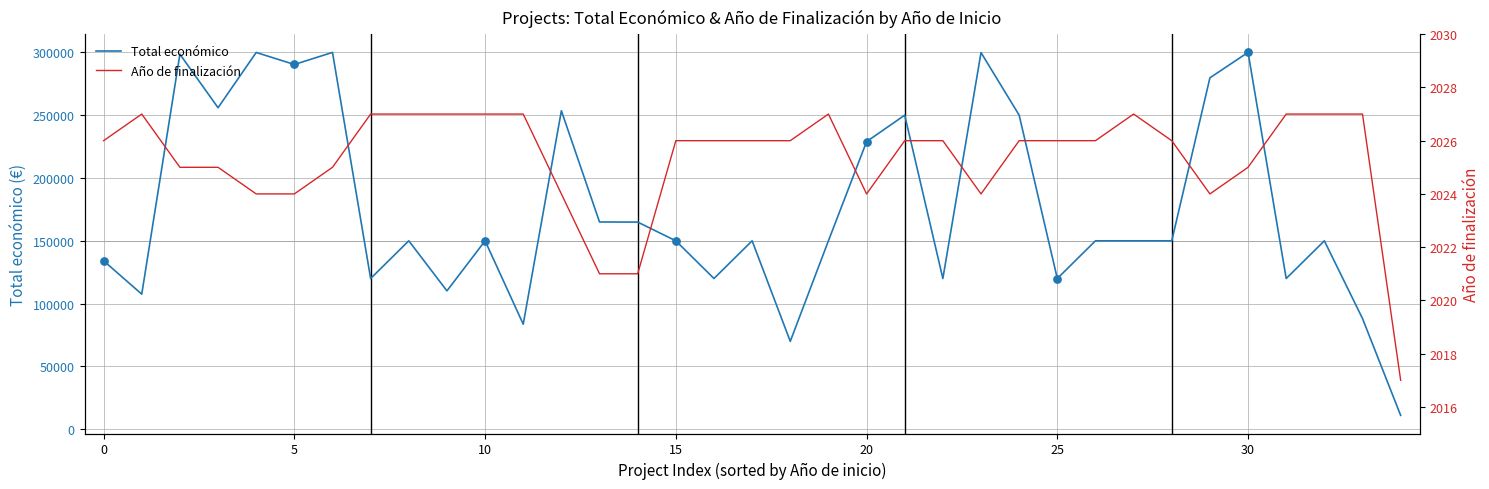

What are all the series names shown in the legend?

Total económico, Año de finalización